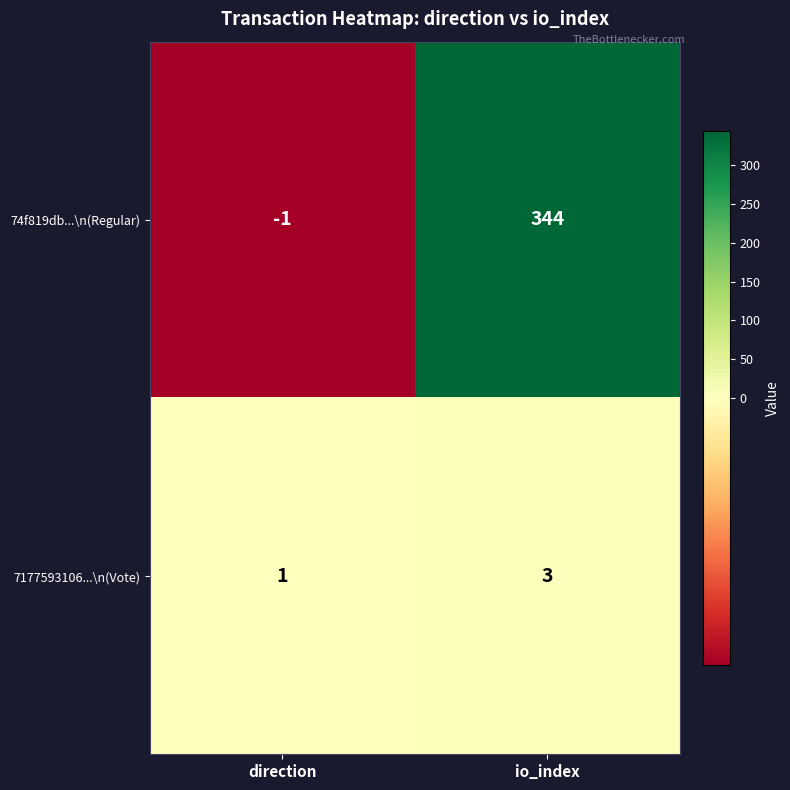

Which series has the largest range (max minus min)?

74f819db...\n(Regular)